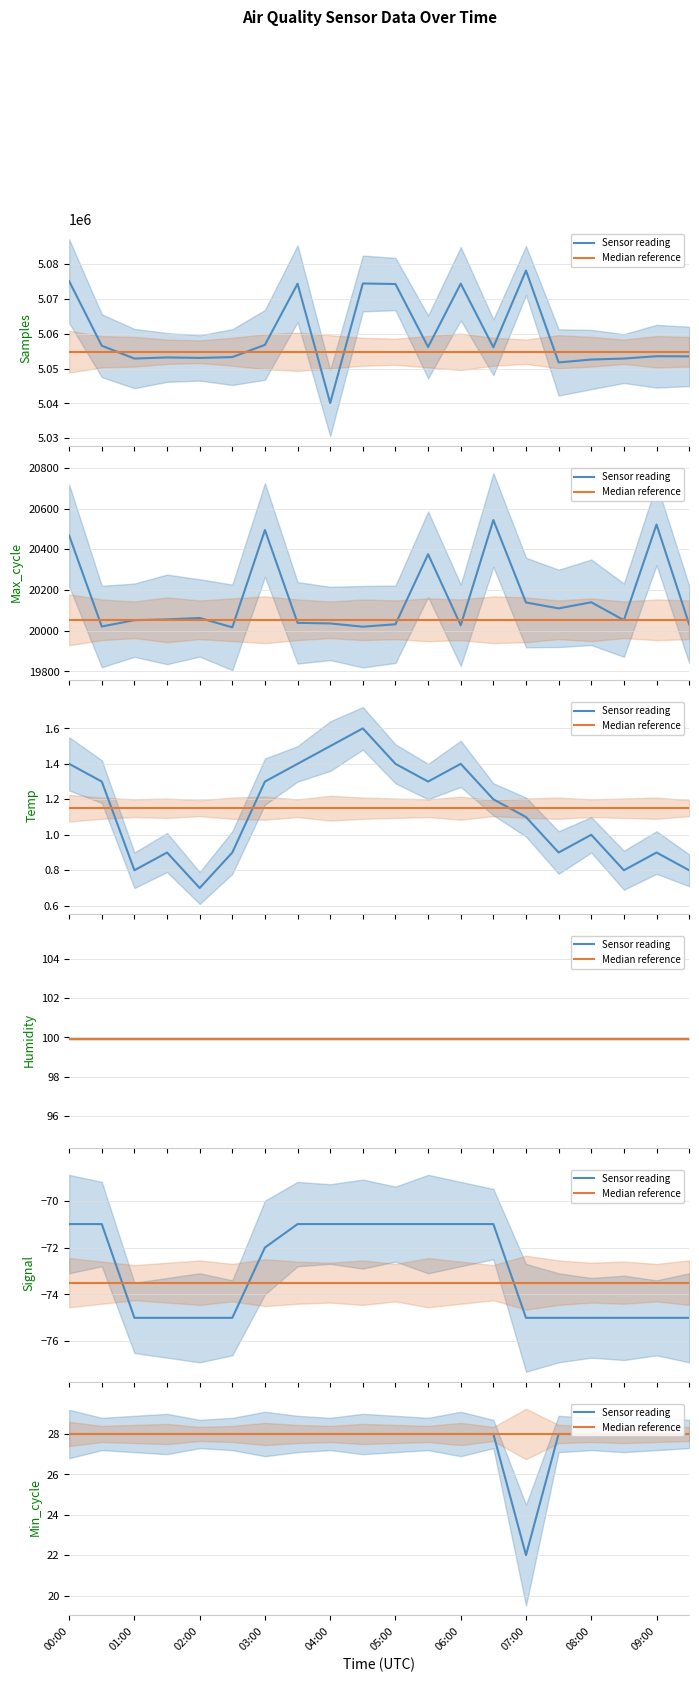

Which series has the largest range (max minus min)?

Sensor reading